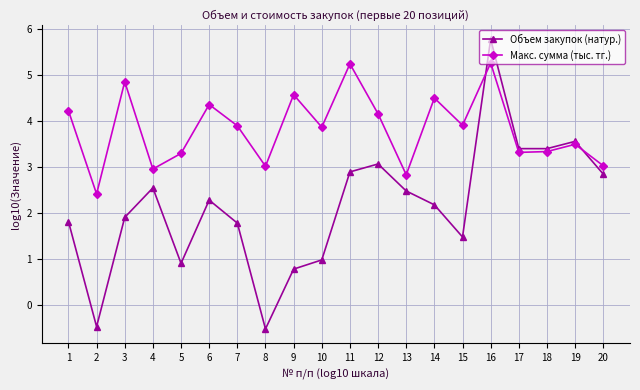

Between which two adjacent categories do Объем закупок (натур.) and Макс. сумма (тыс. тг.) first intersect?

15 and 16